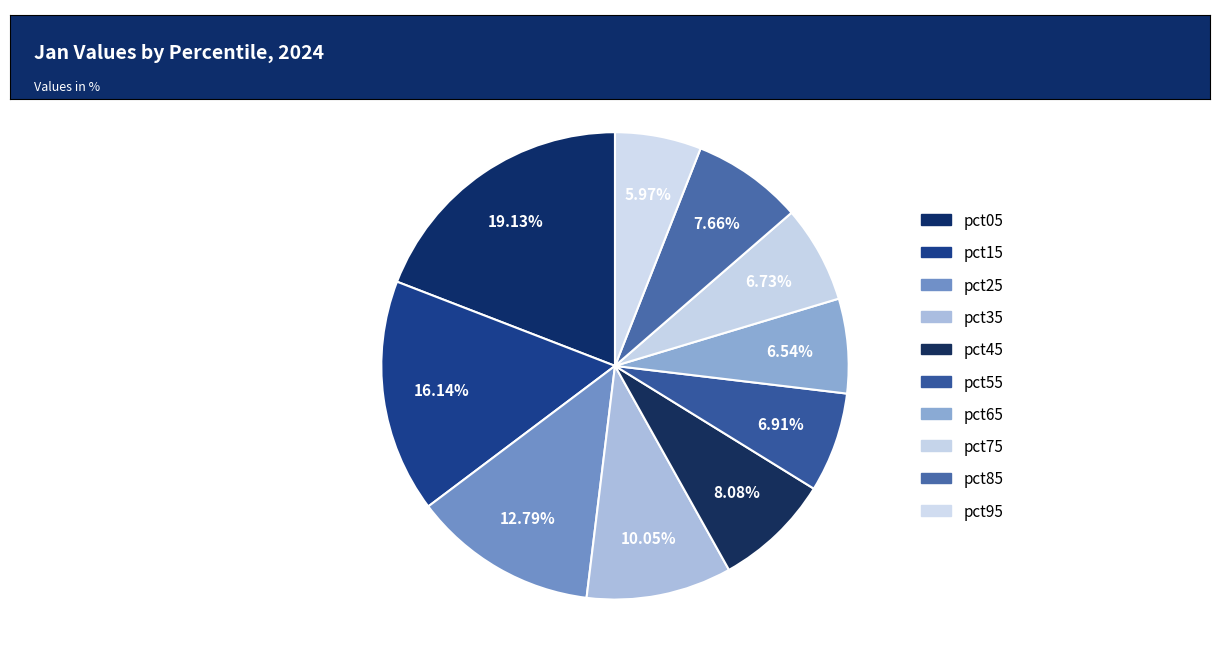

Is there any slice that represents more than half of the pie?

No